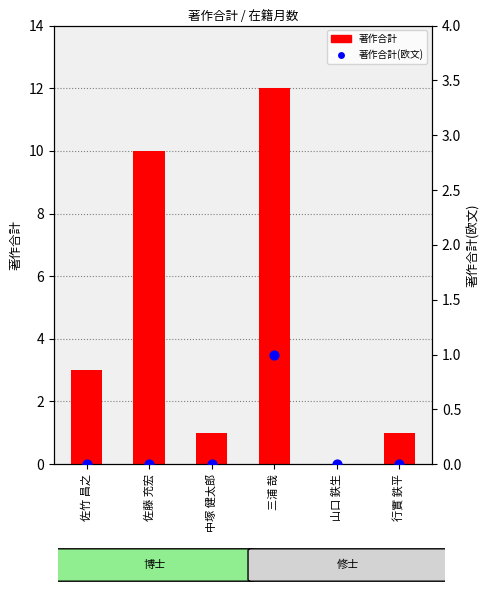

At how many categories does at least one series exceed 10?

1